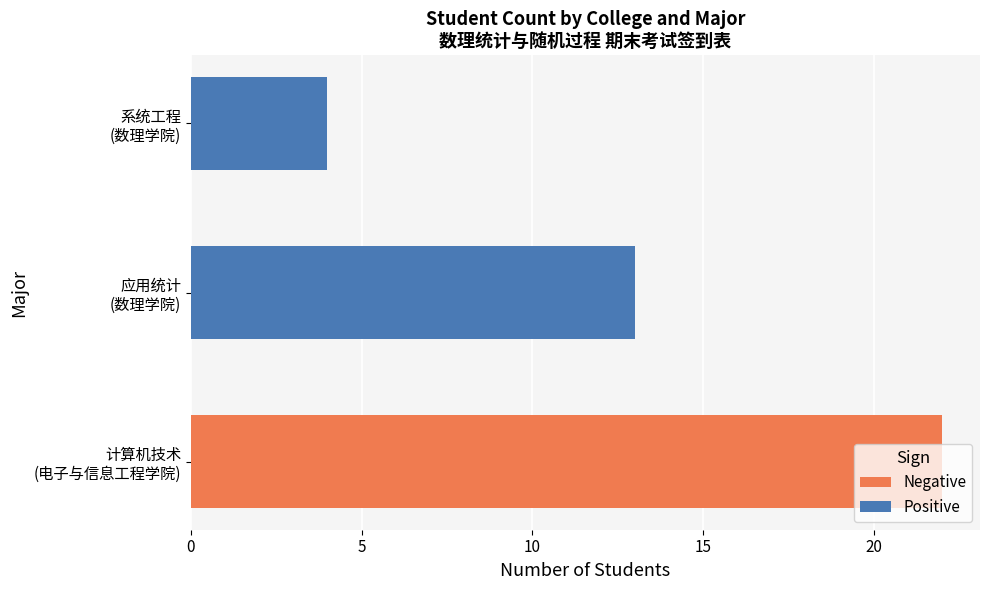

What is the average value?

13